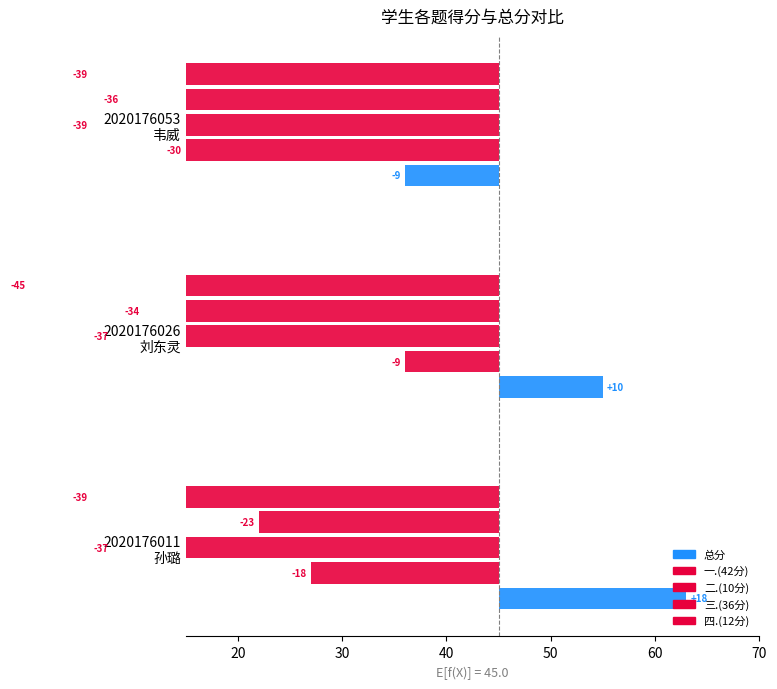

What is the sum of the 四.(12分) values at 2020176011 孙璐 and 2020176053 韦威?

-78